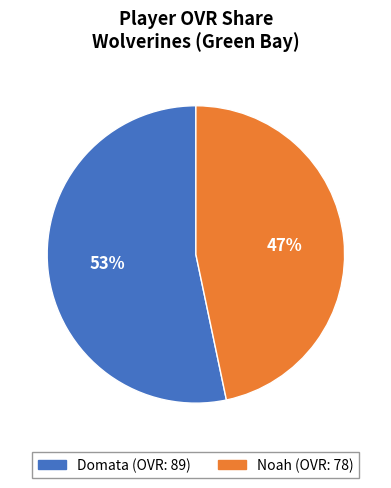

Is there any slice that represents more than half of the pie?

Yes